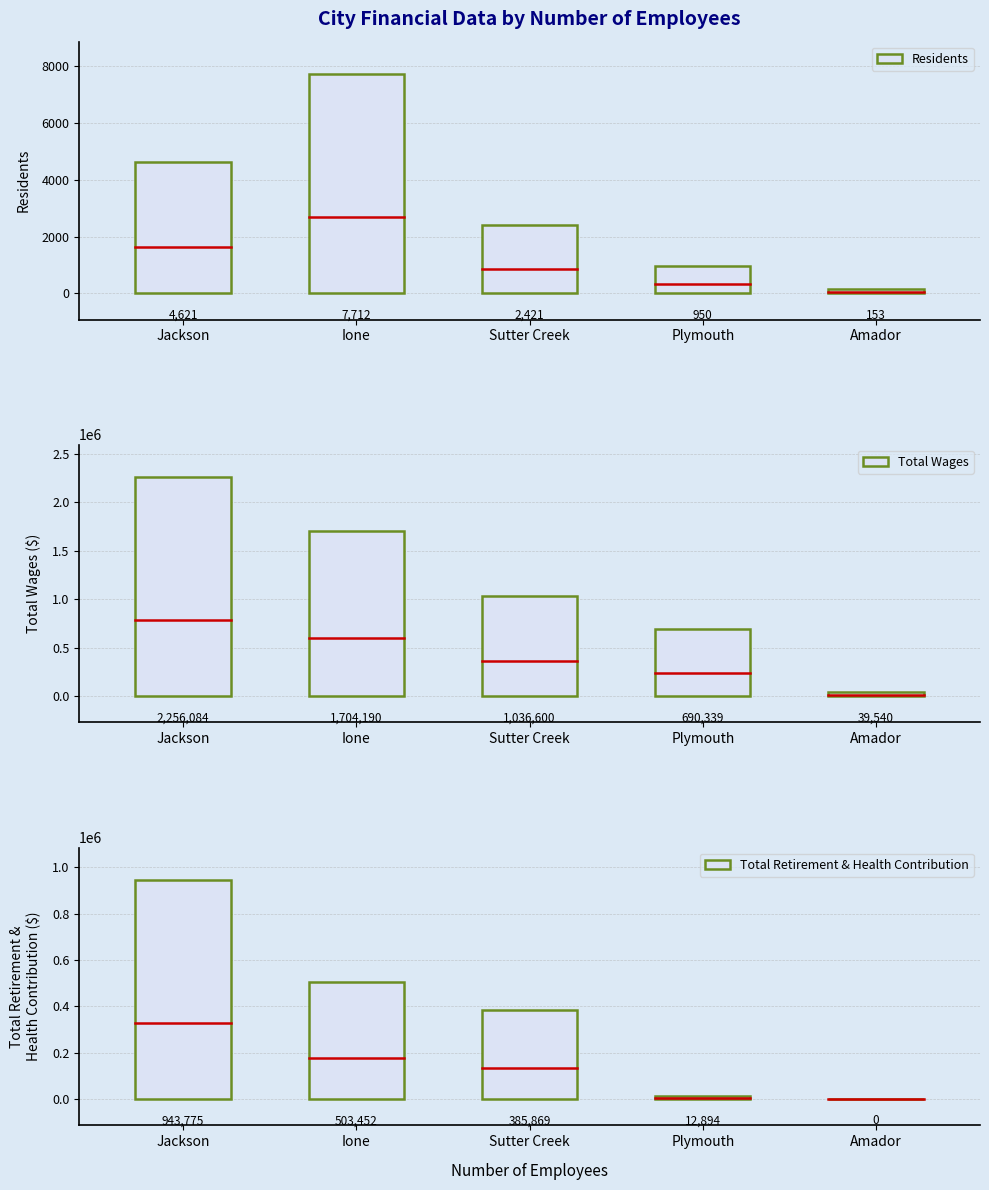

Rank the series by their average value, from highest to lowest.

Total Wages, Total Retirement & Health Contribution, Residents